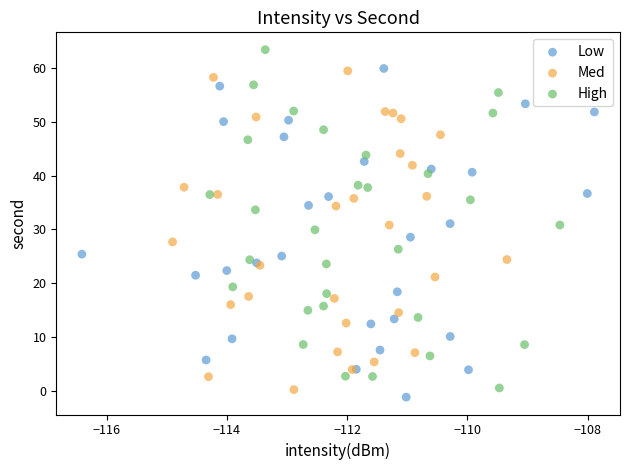

Which series has the largest Y range (max minus min)?

High